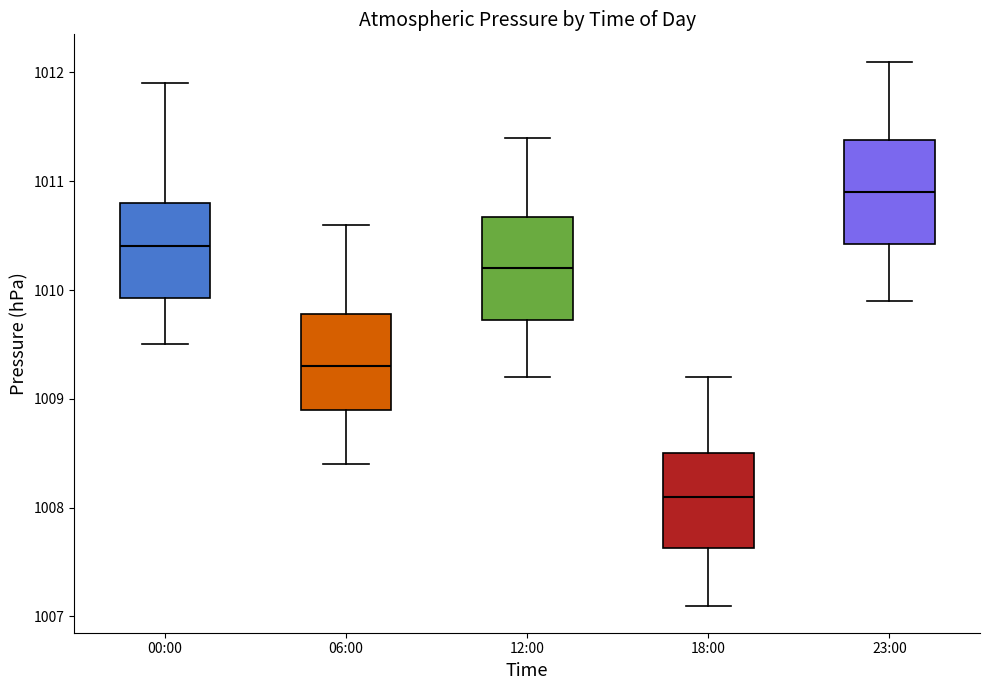

Reading left to right, read every box against the y-axis: the position of its median line, the range the box covers, and the ends of its whiskers. The values are not printed on the chart, so give them approximately, as read against the axis.

00:00: median 1010.4, box 1009.9 to 1010.8, whiskers 1009.5 to 1011.9
06:00: median 1009.3, box 1008.9 to 1009.8, whiskers 1008.4 to 1010.6
12:00: median 1010.2, box 1009.7 to 1010.7, whiskers 1009.2 to 1011.4
18:00: median 1008.1, box 1007.6 to 1008.5, whiskers 1007.1 to 1009.2
23:00: median 1010.9, box 1010.4 to 1011.4, whiskers 1009.9 to 1012.1